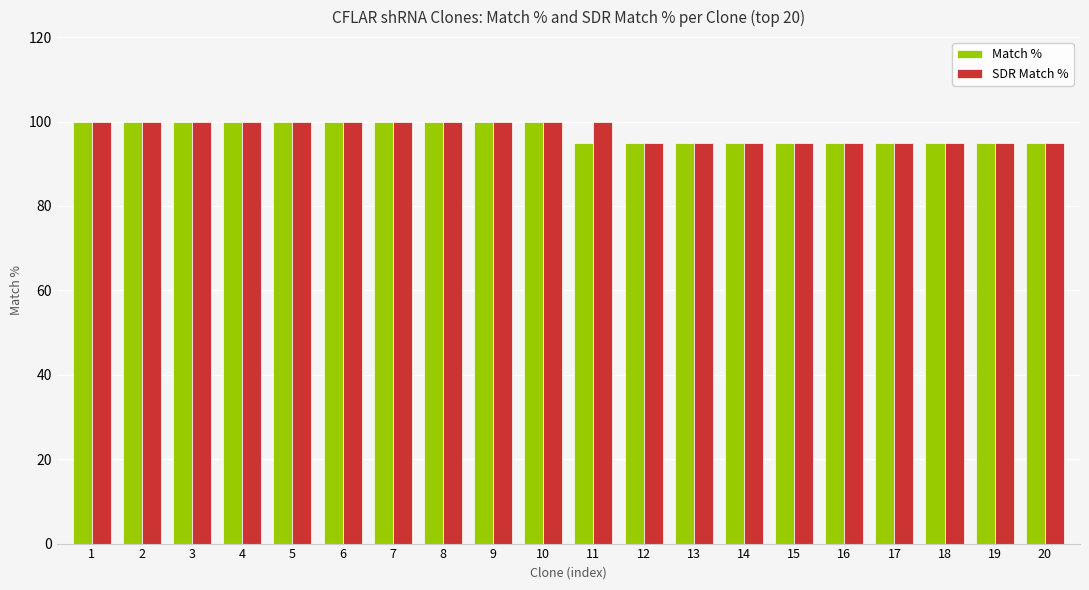

Is it true that SDR Match % equals 162 at 5?

False